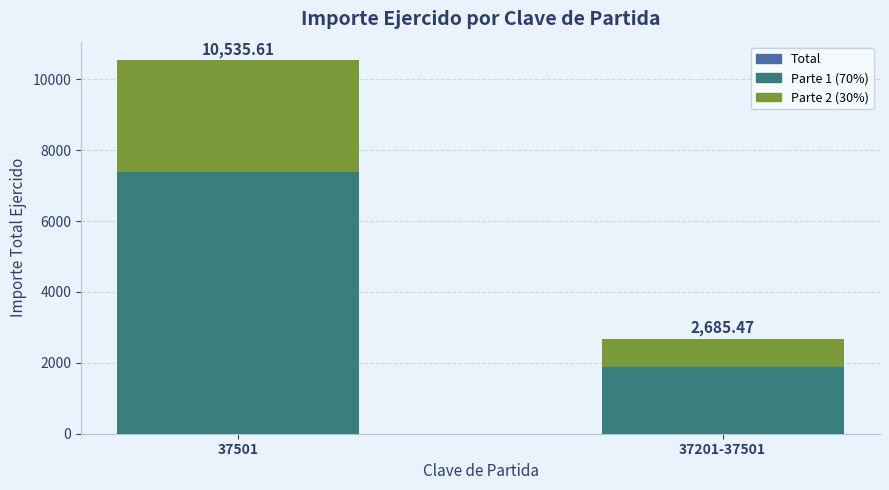

Which has a higher value, 37501 or 37201-37501?

37501